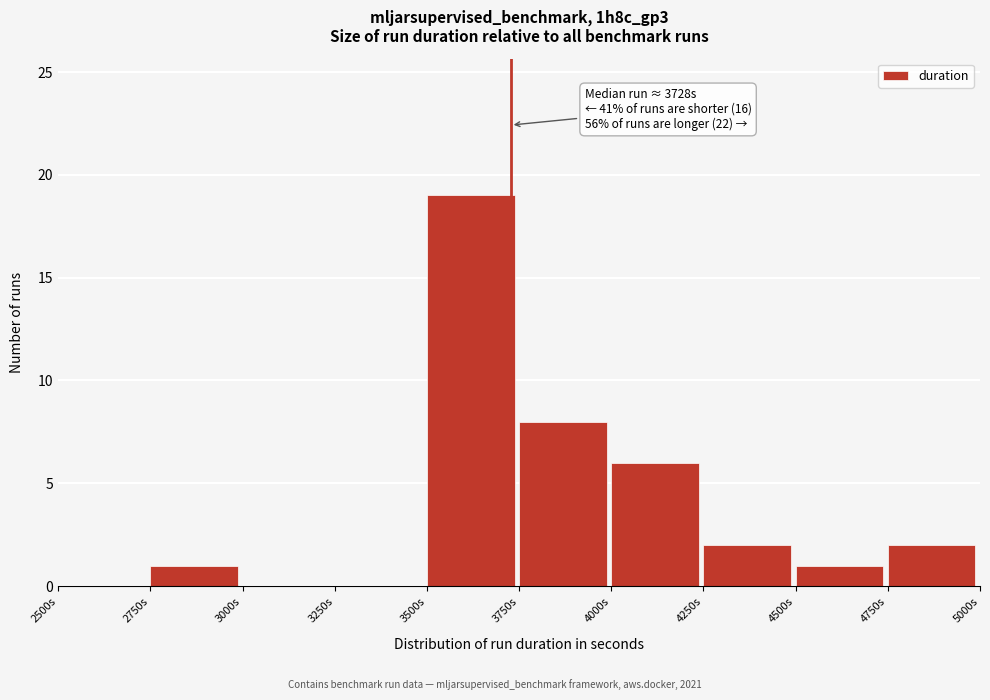

Over which range of the x-axis is the bar tallest?

3500 to 3750